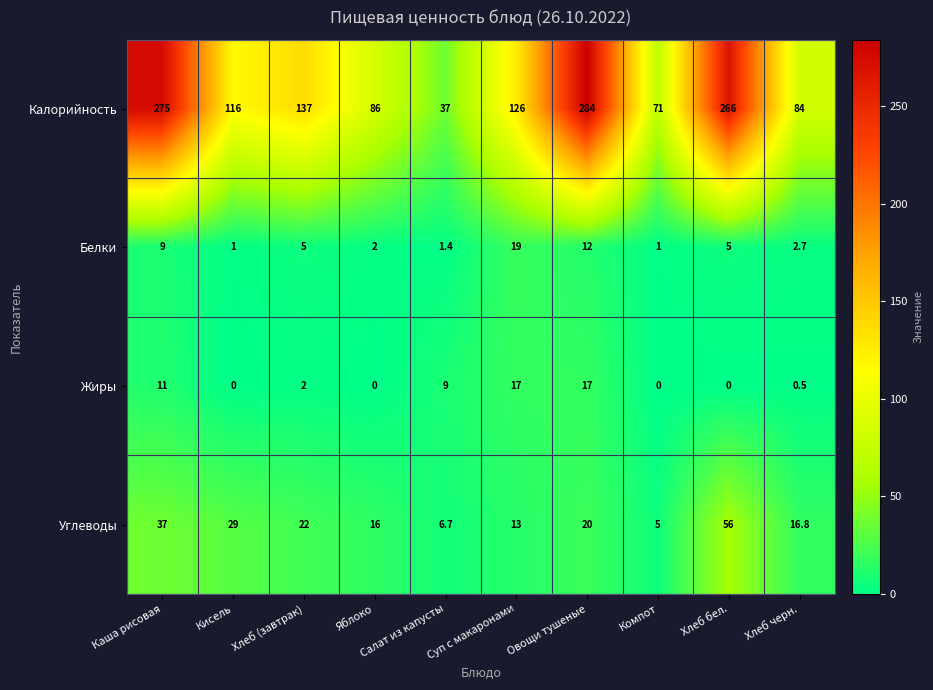

At which category is the sum across all series the highest?

Овощи тушеные